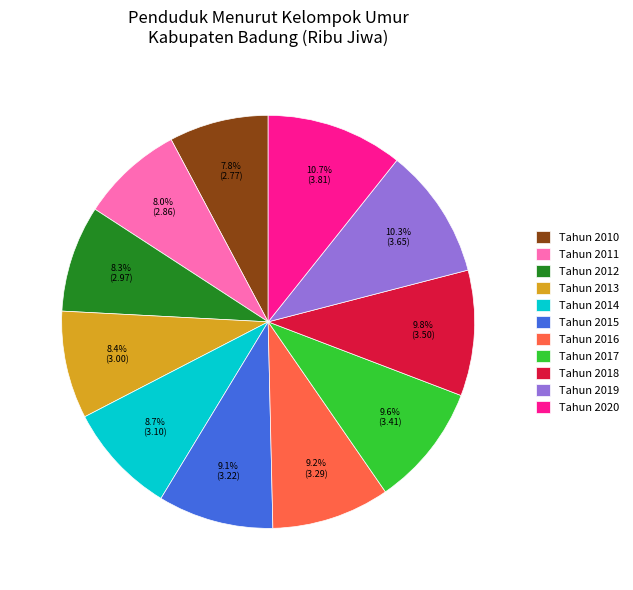

How many slices are in this pie chart?

11